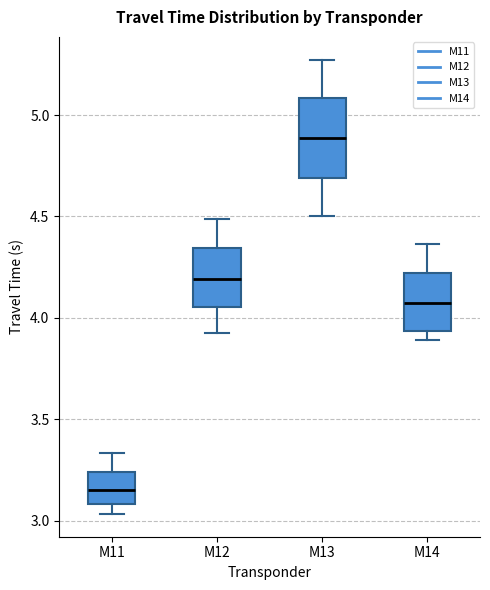

Where is the lower edge of the box for M14 on the y-axis? The values are not printed on the chart, so give them approximately, as read against the axis.

3.95